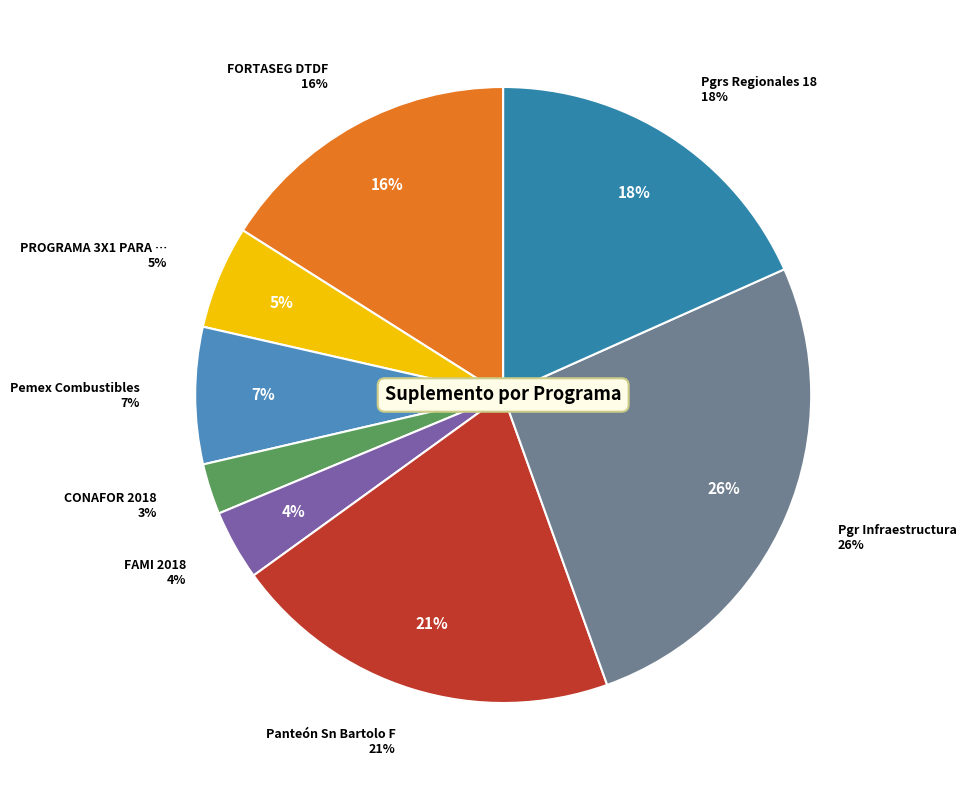

Rank the categories by value from highest to lowest.

Pgr Infraestructura, Panteón Sn Bartolo F, Pgrs Regionales 18, FORTASEG DTDF, Pemex Combustibles, PROGRAMA 3X1 PARA MIGRANTES, FAMI 2018, CONAFOR 2018